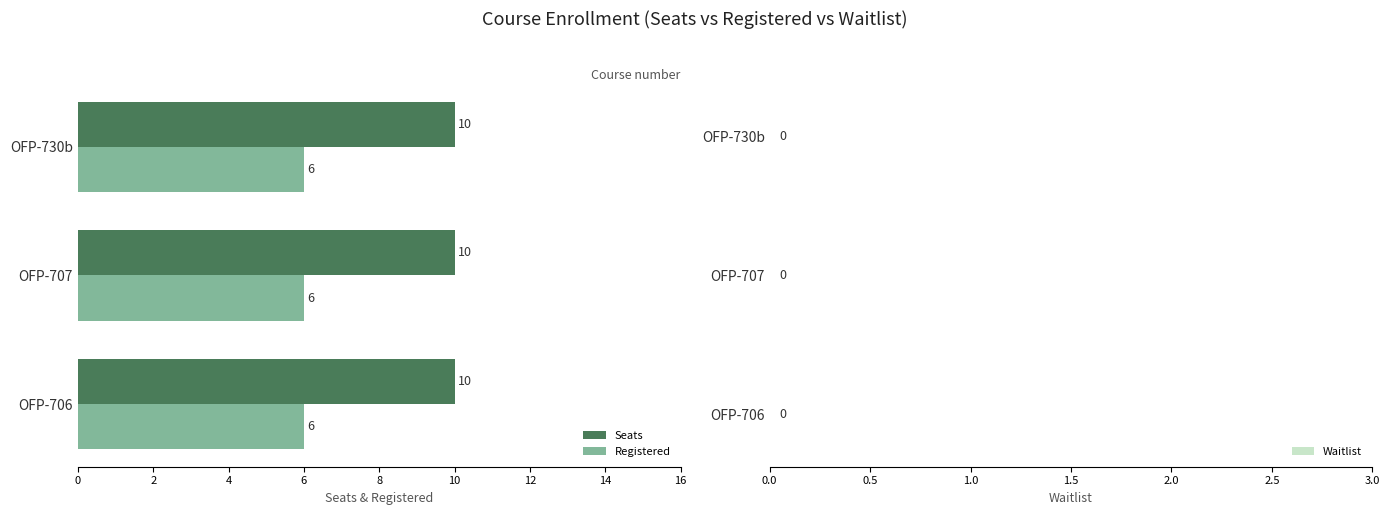

At OFP-730b, list the series in order from largest to smallest.

Seats, Registered